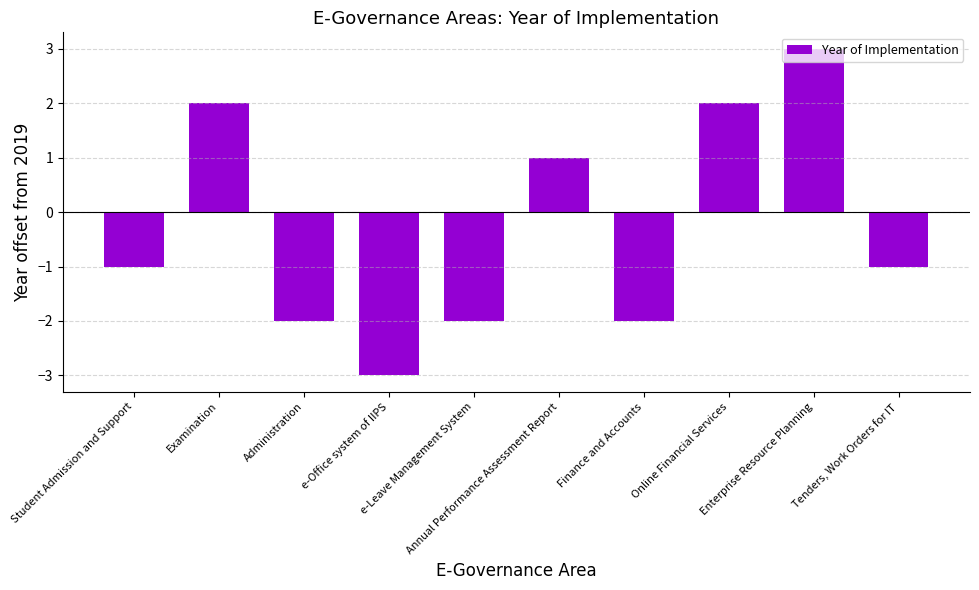

What is the sum of all values?

-3